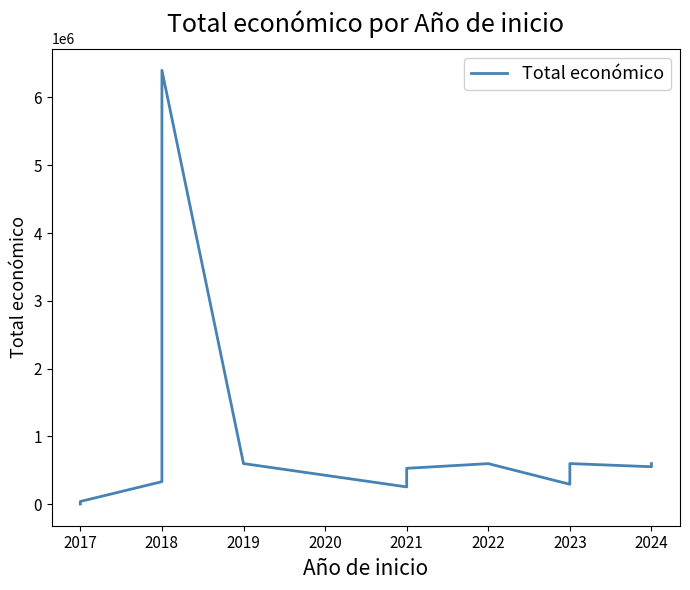

What is the average value?

885318